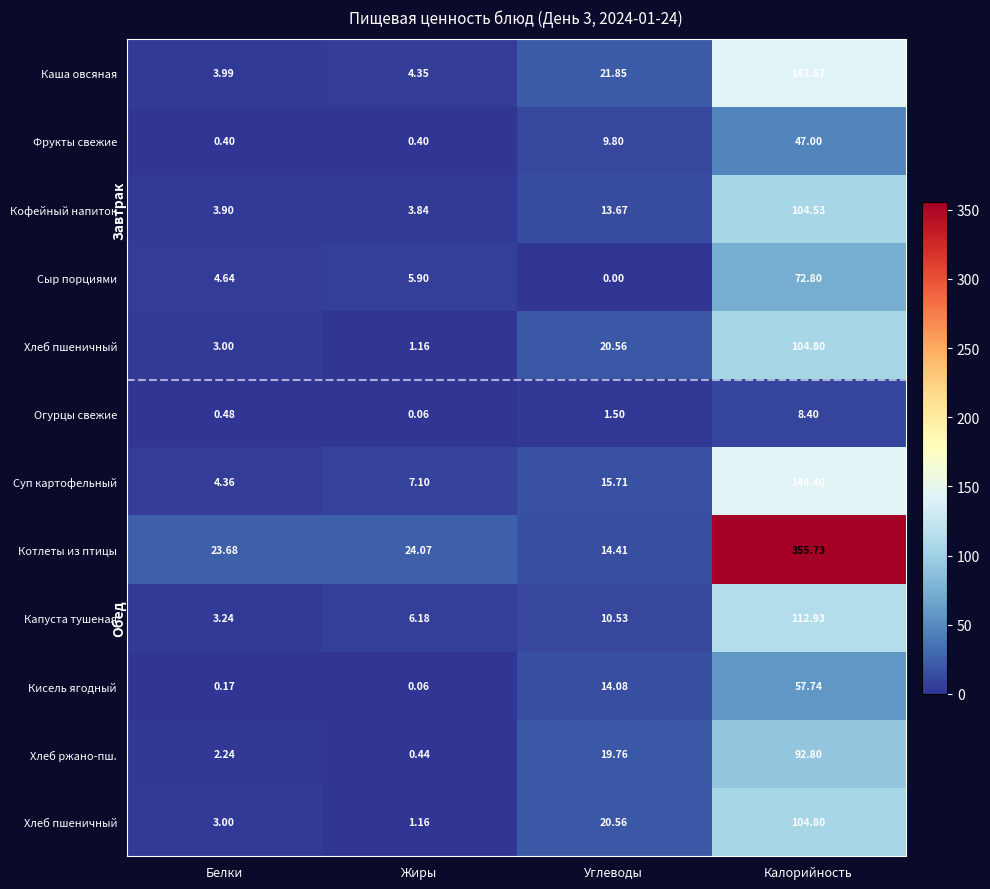

At which category is the sum across all series the highest?

Калорийность